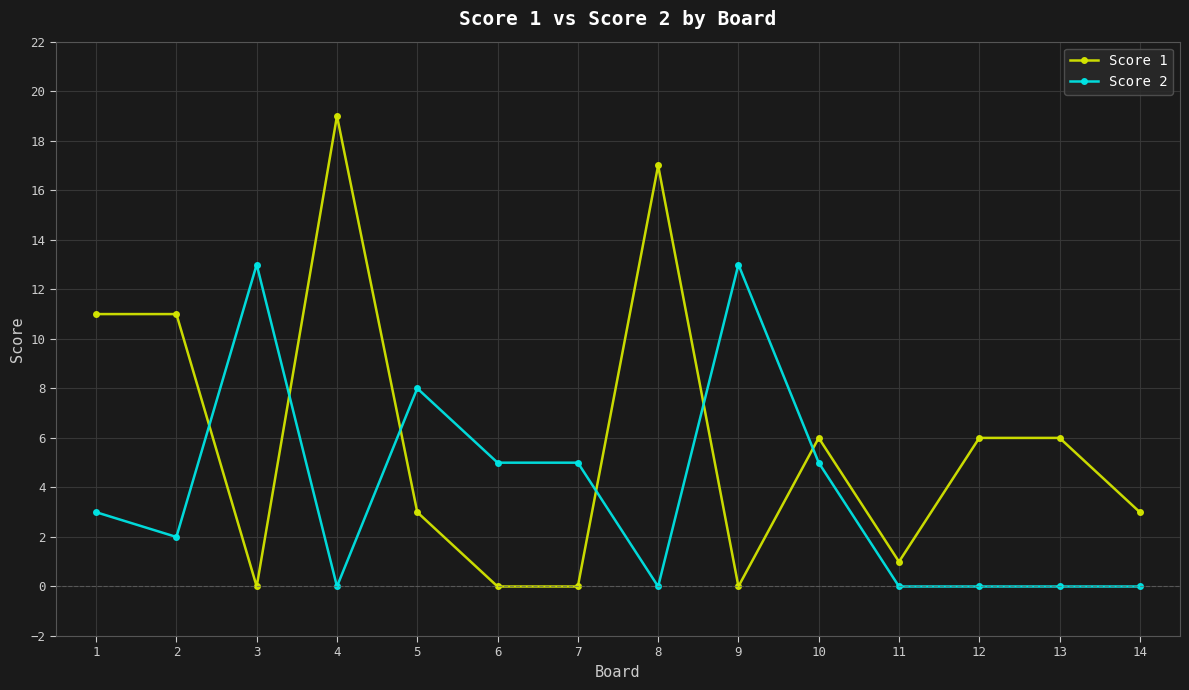

Which series has the largest total across all categories?

Score 1